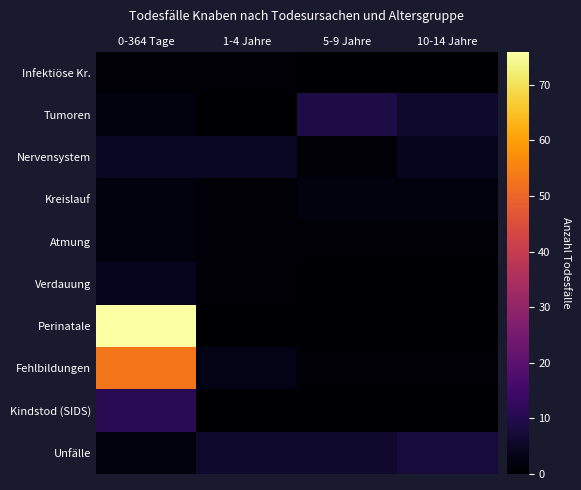

Reading right to left, extract all data points from this chart.

Infektiöse Kr.: 10-14 Jahre=0	5-9 Jahre=0	1-4 Jahre=1	0-364 Tage=1
Tumoren: 10-14 Jahre=6	5-9 Jahre=9	1-4 Jahre=0	0-364 Tage=2
Nervensystem: 10-14 Jahre=4	5-9 Jahre=1	1-4 Jahre=5	0-364 Tage=5
Kreislauf: 10-14 Jahre=2	5-9 Jahre=2	1-4 Jahre=1	0-364 Tage=2
Atmung: 10-14 Jahre=1	5-9 Jahre=1	1-4 Jahre=1	0-364 Tage=2
Verdauung: 10-14 Jahre=0	5-9 Jahre=0	1-4 Jahre=1	0-364 Tage=4
Perinatale: 10-14 Jahre=0	5-9 Jahre=0	1-4 Jahre=0	0-364 Tage=76
Fehlbildungen: 10-14 Jahre=1	5-9 Jahre=1	1-4 Jahre=3	0-364 Tage=53
Kindstod (SIDS): 10-14 Jahre=0	5-9 Jahre=0	1-4 Jahre=0	0-364 Tage=11
Unfälle: 10-14 Jahre=8	5-9 Jahre=6	1-4 Jahre=6	0-364 Tage=2